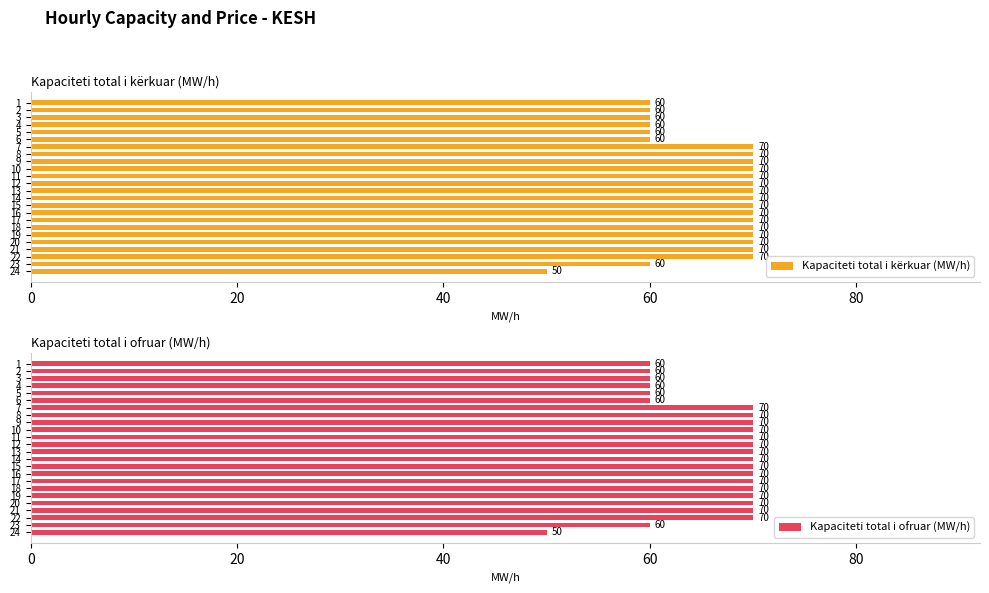

Reading right to left, what are all the values shown in this chart?

Kapaciteti total i kërkuar (MW/h): 50	60	70	70	70	70	70	70	70	70	70	70	70	70	70	70	70	70	60	60	60	60	60	60
Kapaciteti total i ofruar (MW/h): 50	60	70	70	70	70	70	70	70	70	70	70	70	70	70	70	70	70	60	60	60	60	60	60